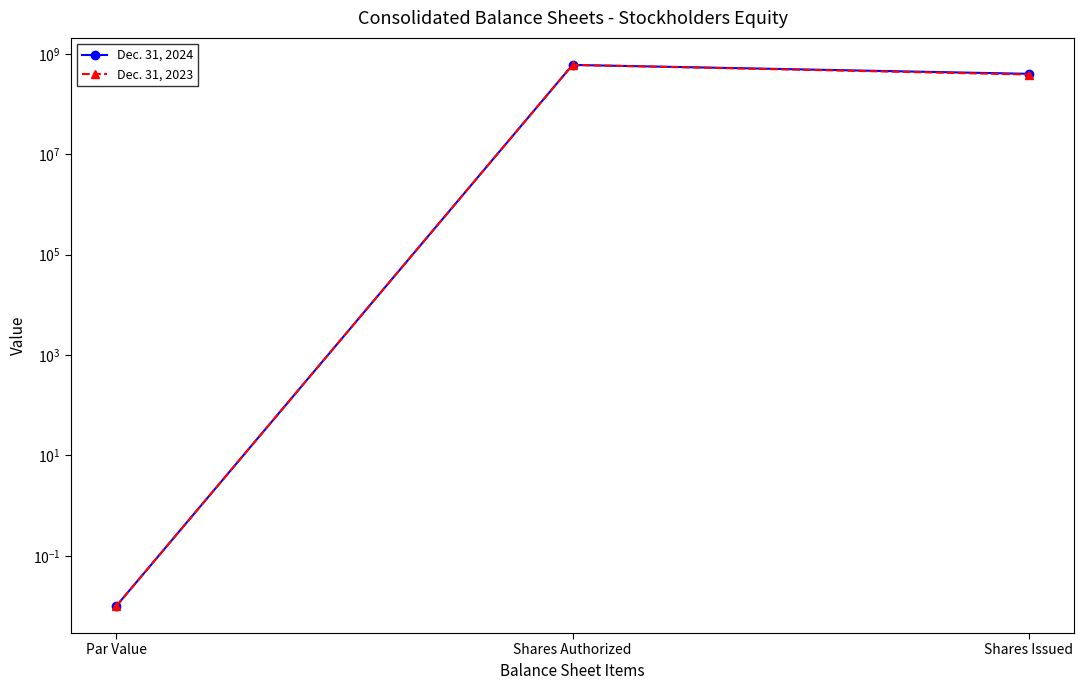

What is the total value across all series at Shares Issued?

785518589.0